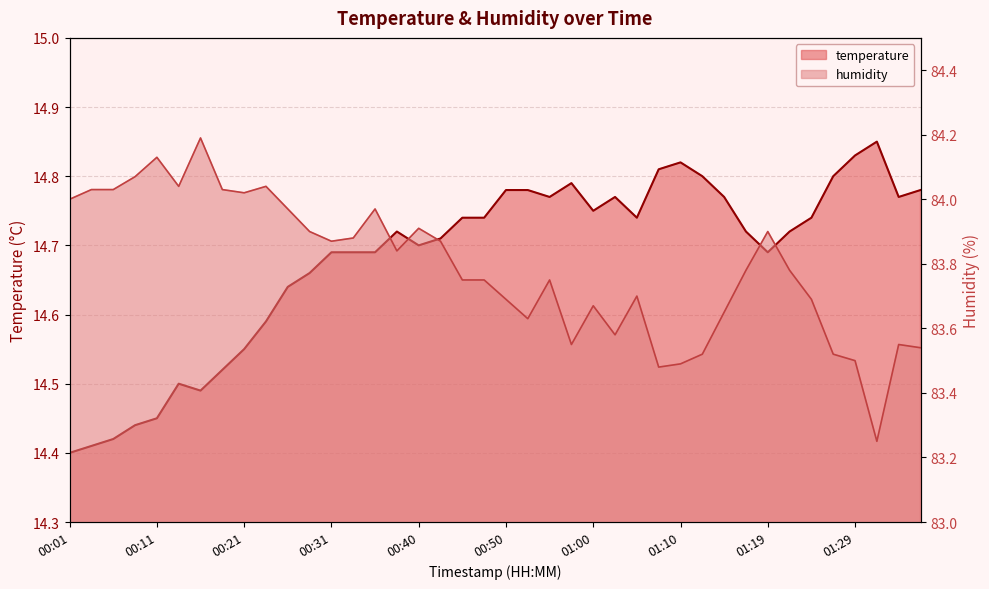

Is the value of temperature at 00:16 greater than the value of humidity at 00:09?

No